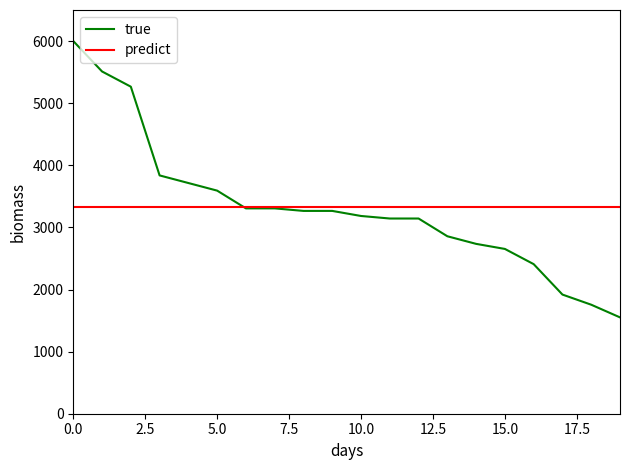

What is the maximum value for true?

6000.0